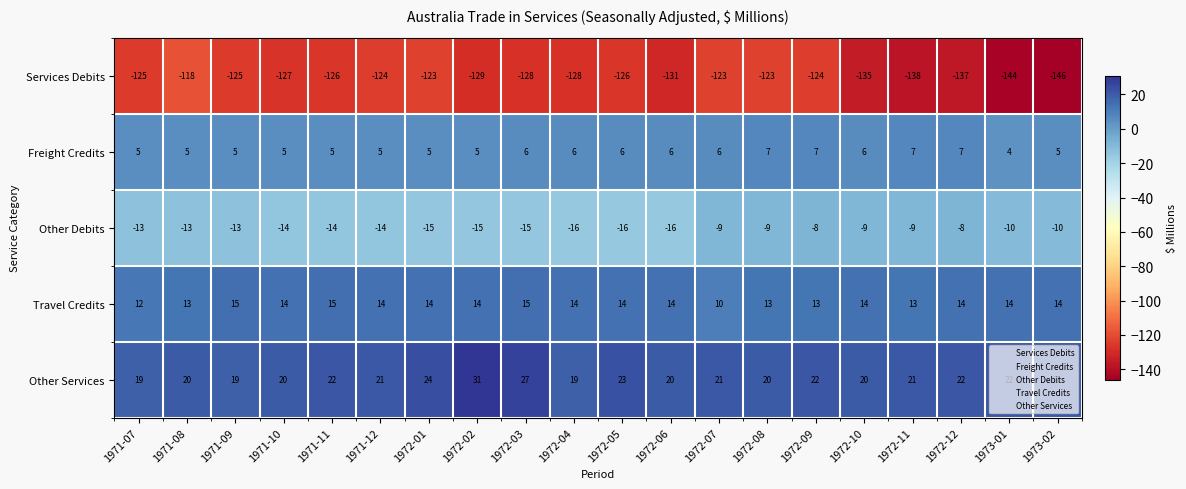

At which category is the sum across all series the highest?

1972-09